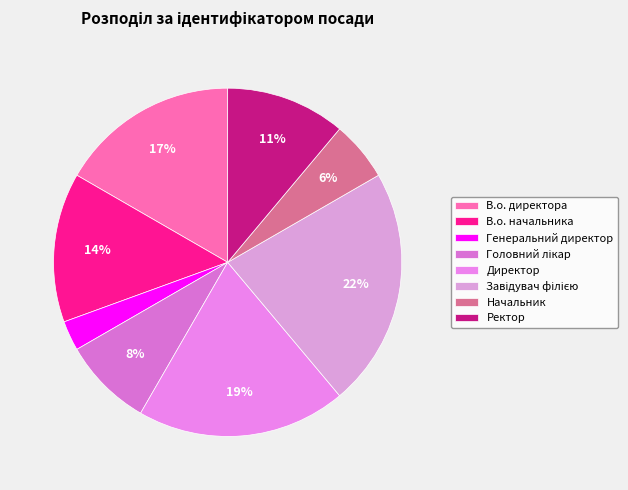

Count the number of slices in the pie.

8